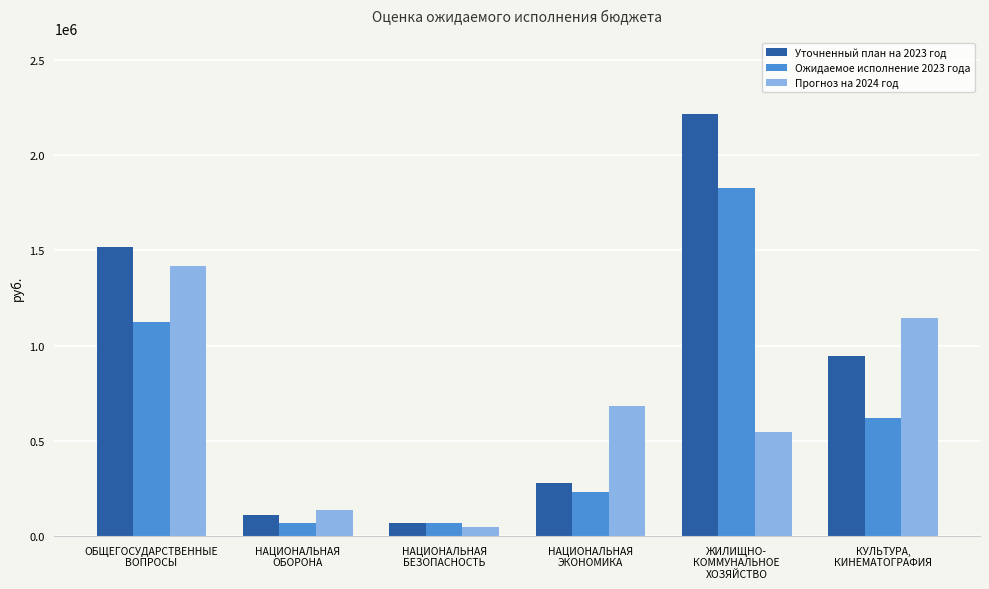

What is the difference between the Прогноз на 2024 год values at НАЦИОНАЛЬНАЯ
ОБОРОНА and НАЦИОНАЛЬНАЯ
БЕЗОПАСНОСТЬ?

84544.0